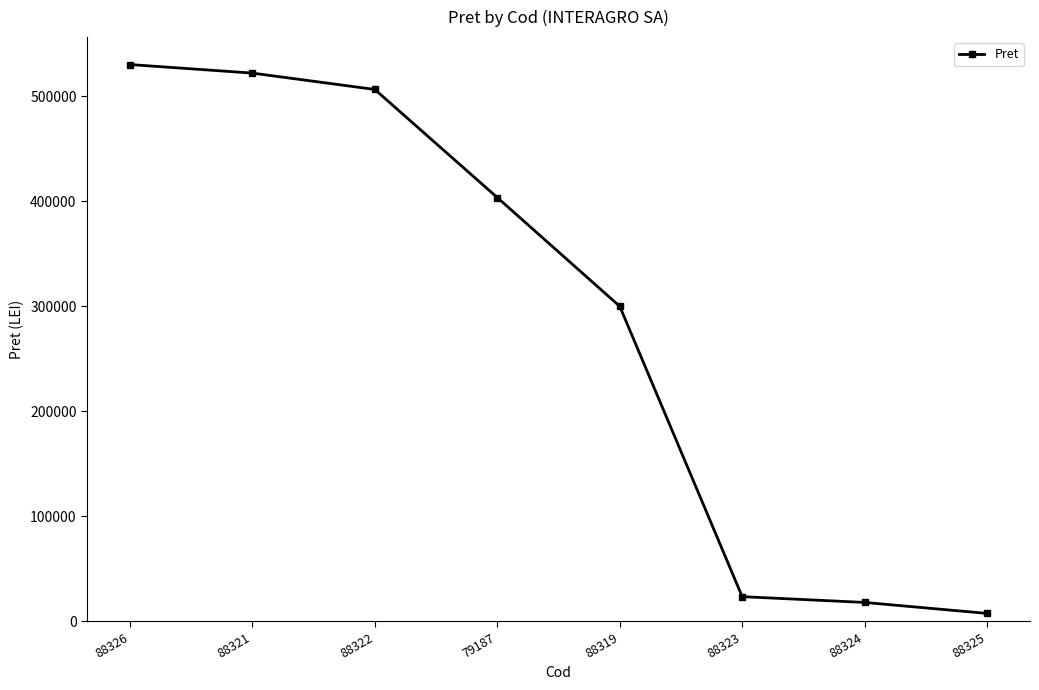

Reading left to right, extract all data points from this chart.

88326=530268	88321=522124	88322=506546	79187=403610	88319=300000	88323=23452	88324=17938	88325=7477